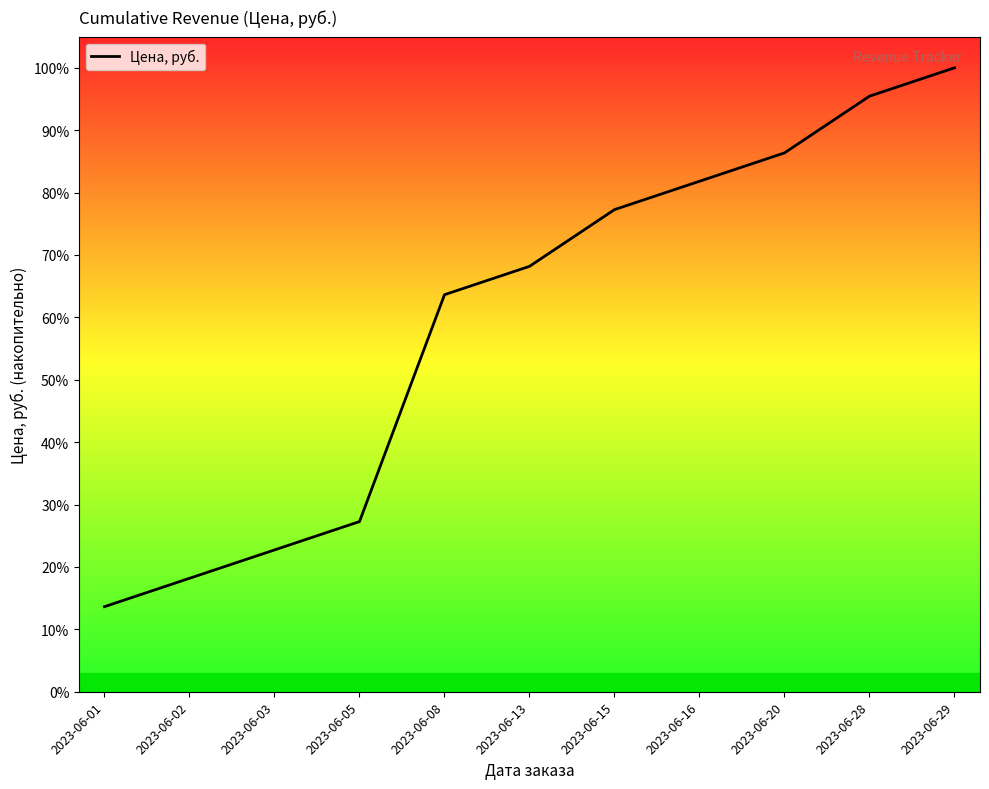

Reading left to right, transcribe all the data shown in this chart.

1500	2000	2500	3000	7000	7500	8500	9000	9500	10500	11000